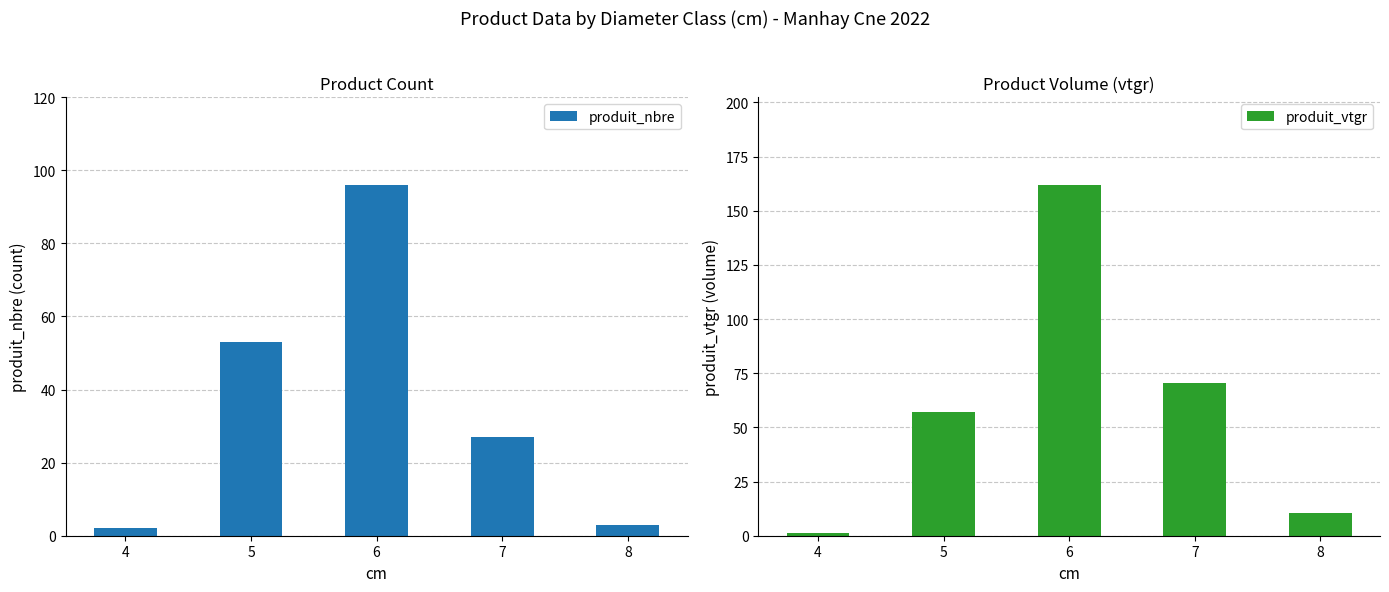

At which label does produit_nbre reach its minimum?

4